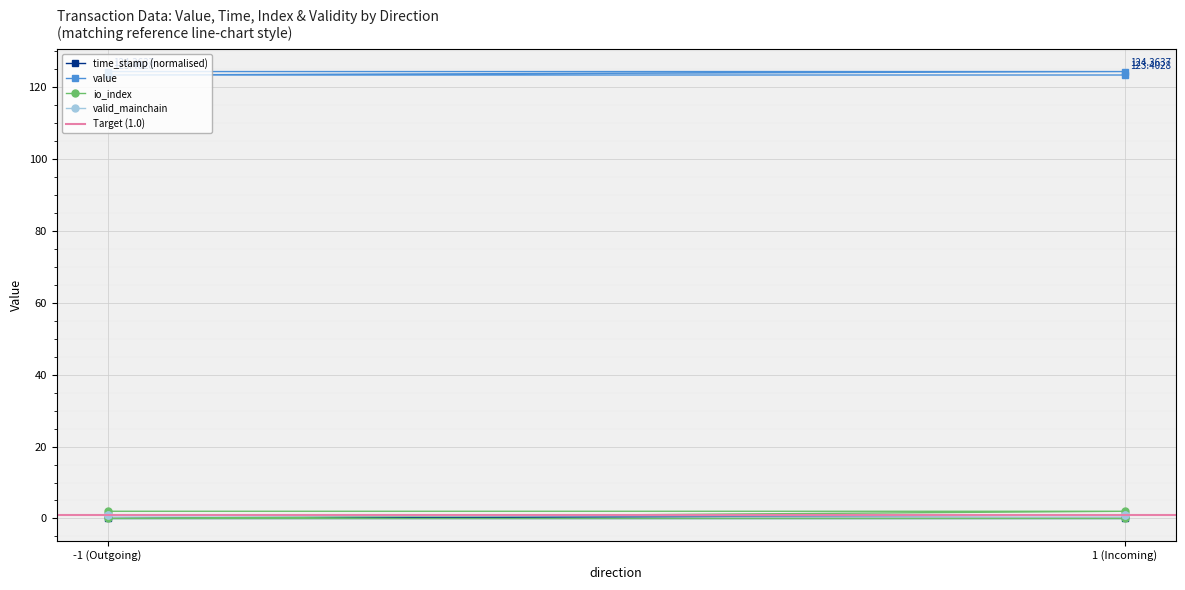

What is the greatest value displayed?

124.4